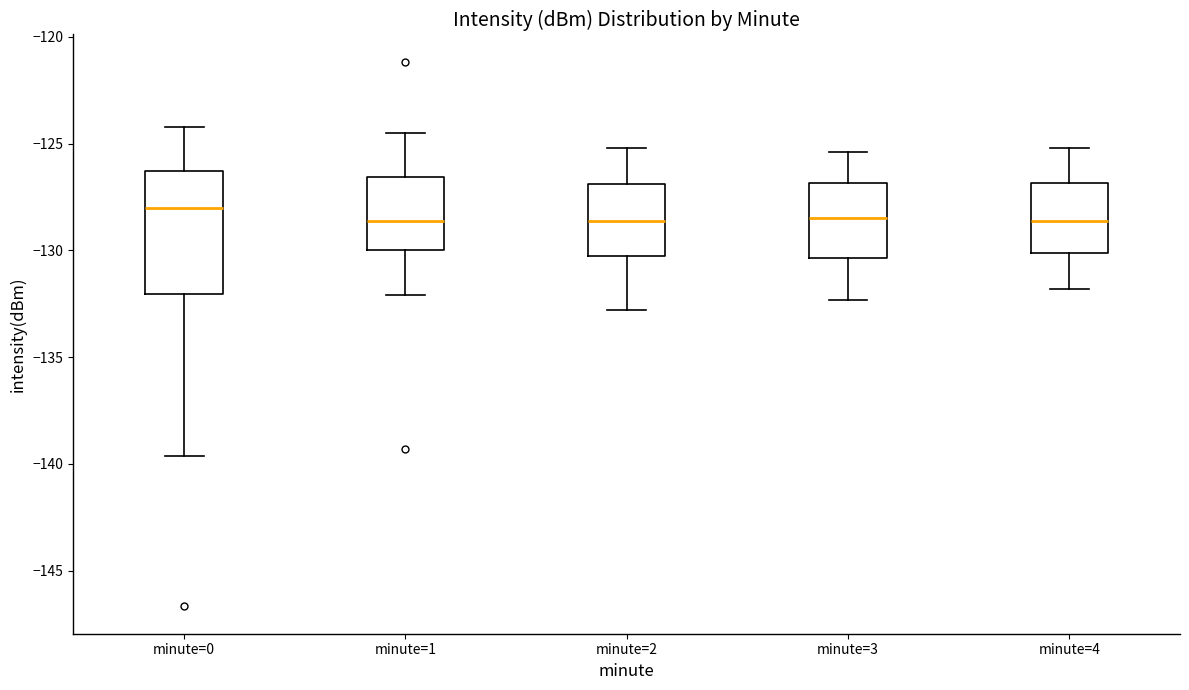

Reading left to right, read every box against the y-axis: the position of its median line, the range the box covers, and the ends of its whiskers. The values are not printed on the chart, so give them approximately, as read against the axis.

minute=0: median -128.0, box -132.0 to -126.5, whiskers -139.5 to -124.0
minute=1: median -128.5, box -130.0 to -126.5, whiskers -132.0 to -124.5
minute=2: median -128.5, box -130.0 to -127.0, whiskers -133.0 to -125.0
minute=3: median -128.5, box -130.5 to -127.0, whiskers -132.5 to -125.5
minute=4: median -128.5, box -130.0 to -127.0, whiskers -132.0 to -125.0